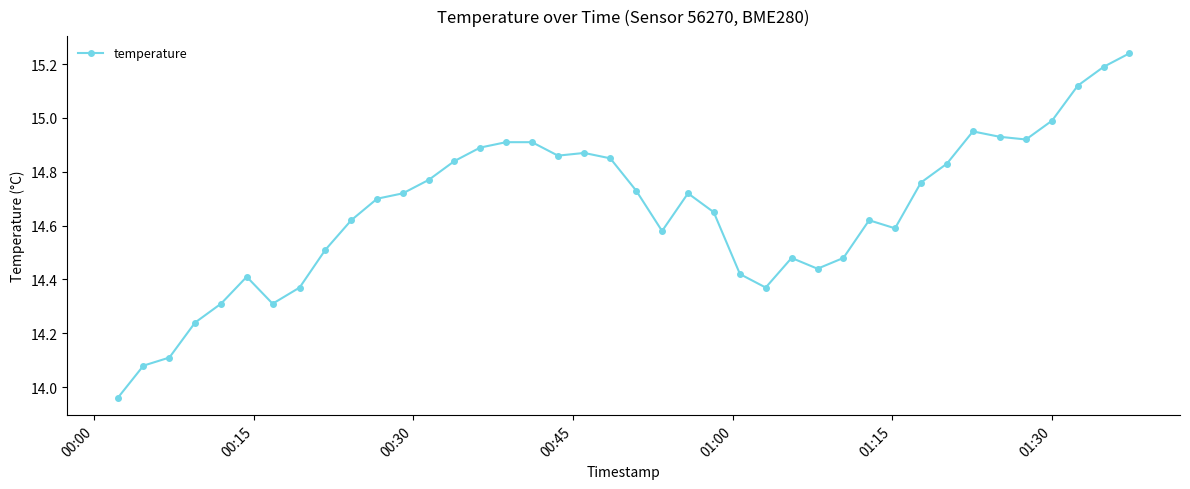

What is the difference between the maximum and minimum values?

1.3